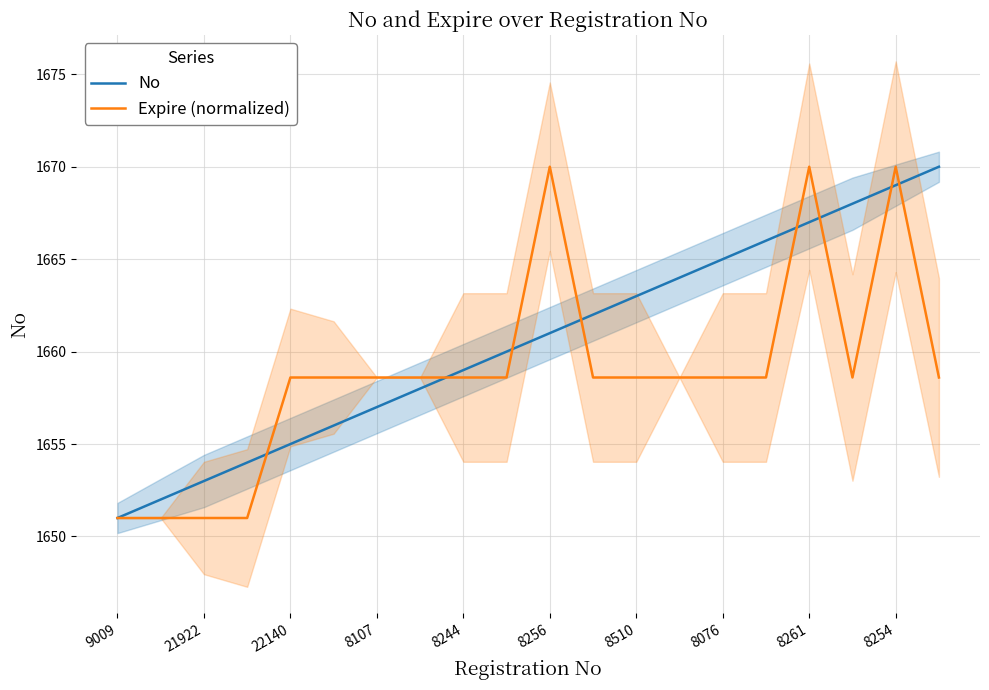

What is the maximum value for No?

1670.0